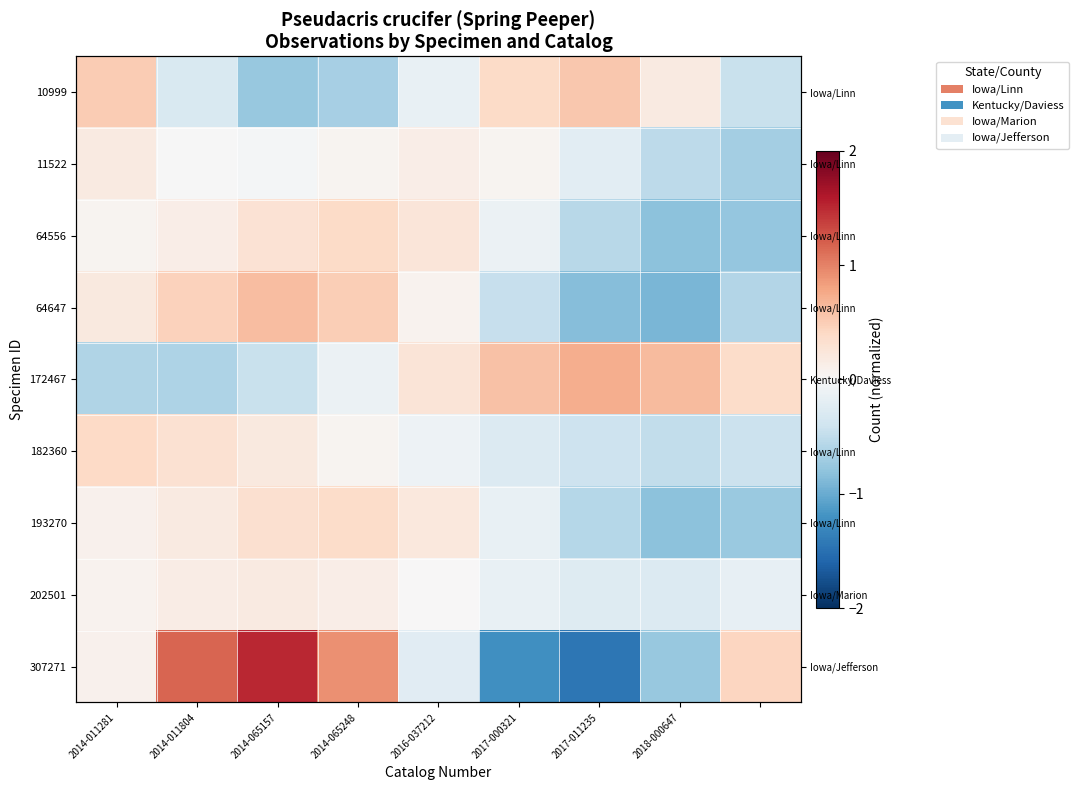

At which label does 10999 first exceed 0?

2014-011281